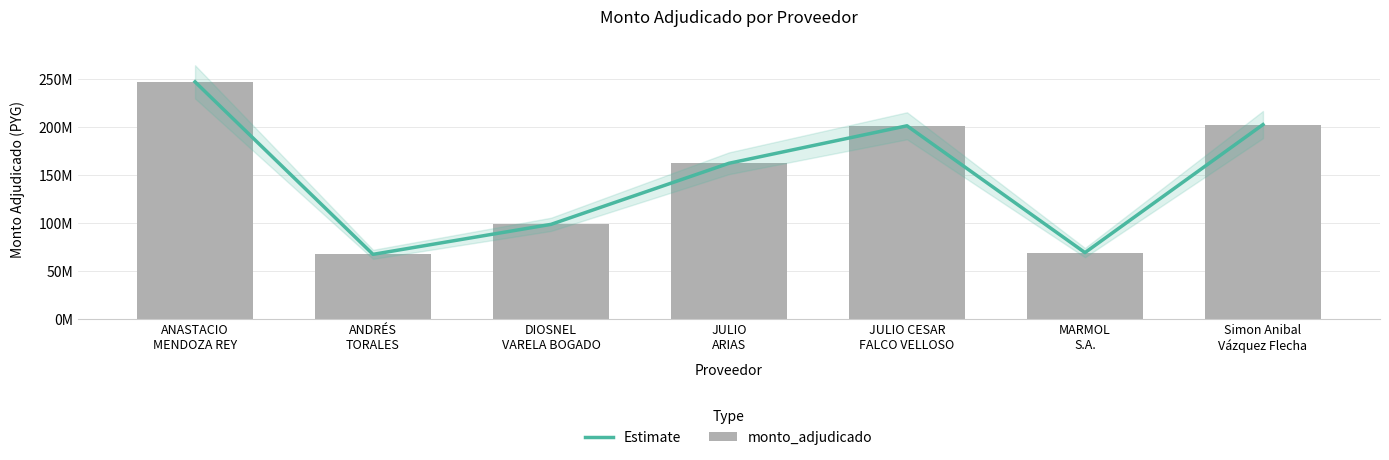

Reading left to right, transcribe all the data shown in this chart.

Estimate: 246565451	67004721	98225808	161816258	200809963	68815448	202075995
monto_adjudicado: 246565451	67004721	98225808	161816258	200809963	68815448	202075995